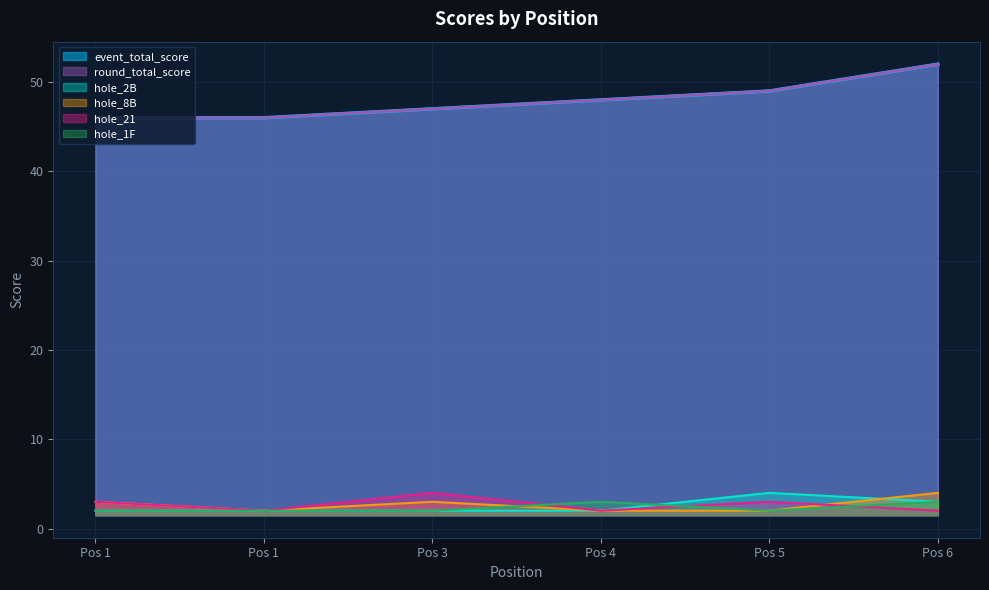

What is the value of the hole_2B point at the 6th from the left?

3